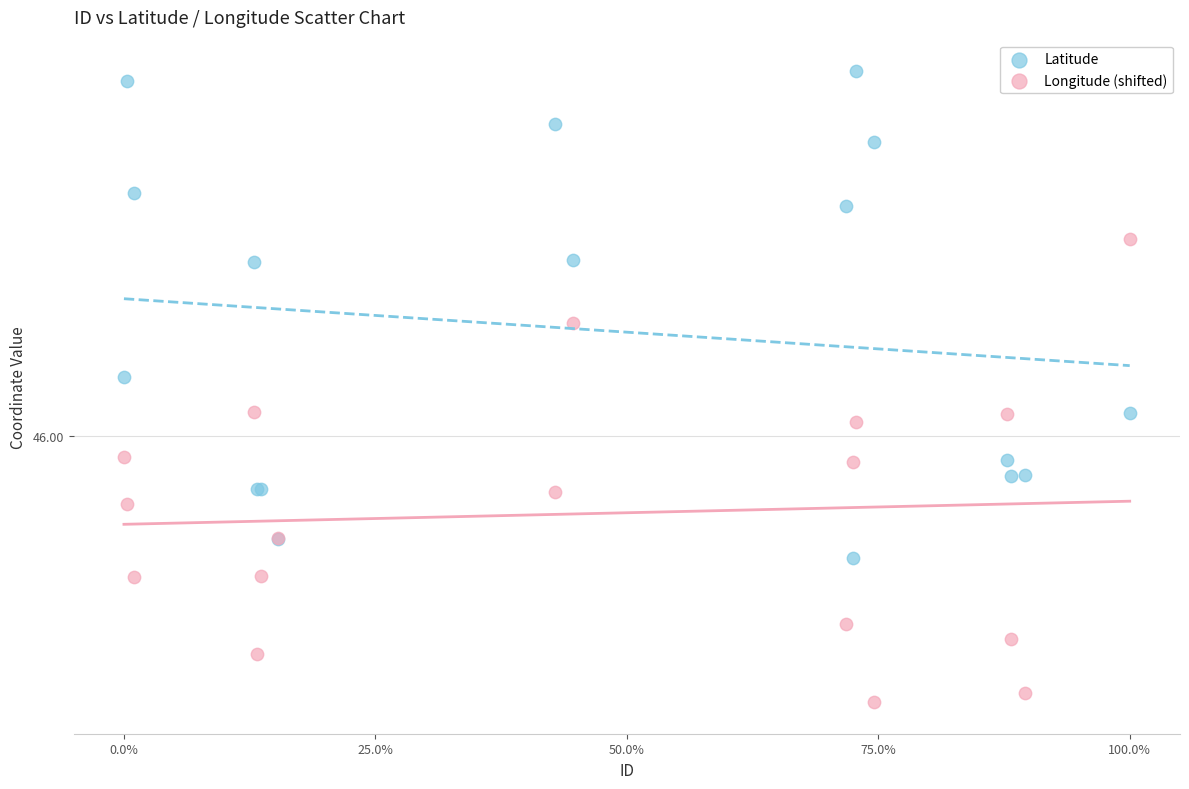

What are all the series names shown in the legend?

Latitude, Longitude (shifted)